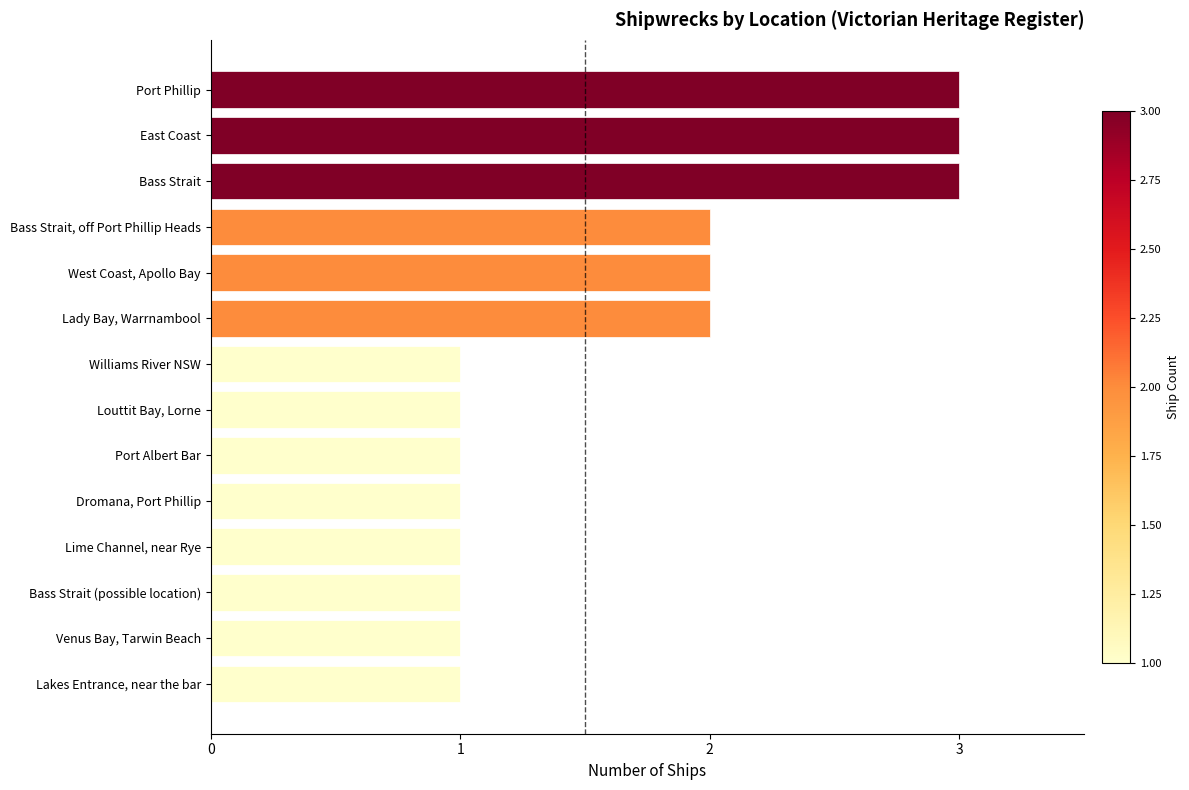

What is the maximum value shown in the chart?

3